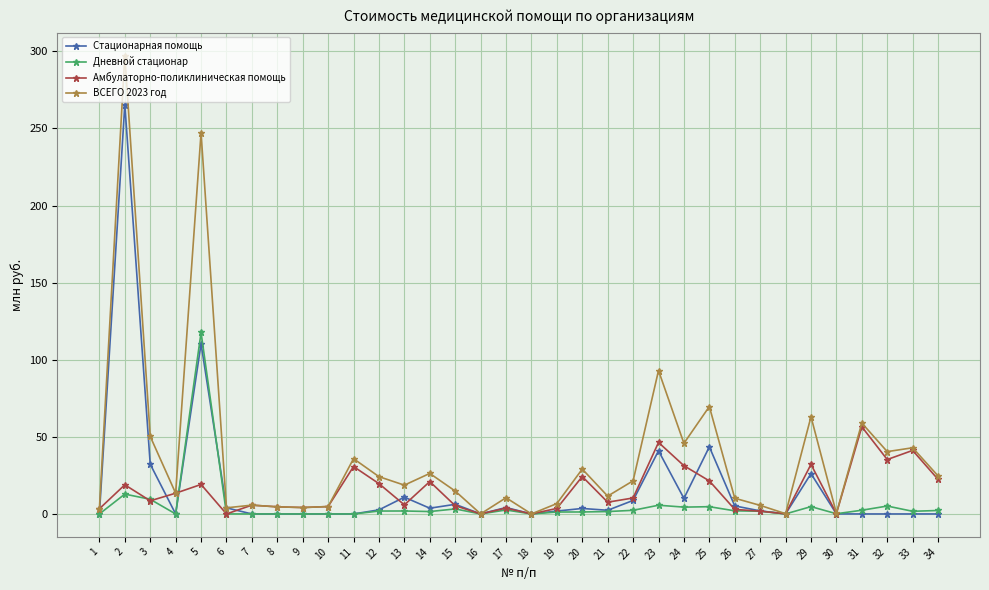

List the series in order of their peak value, lowest first.

Амбулаторно-поликлиническая помощь, Дневной стационар, Стационарная помощь, ВСЕГО 2023 год